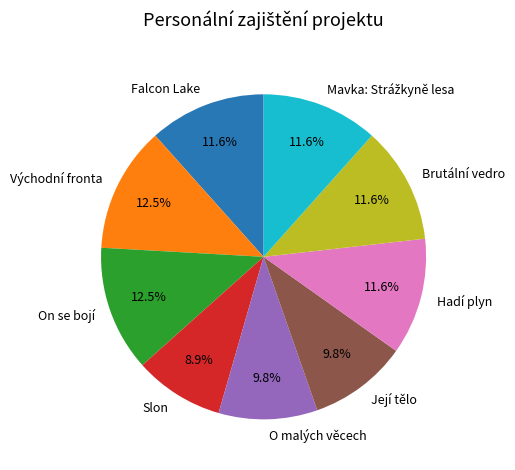

To the nearest percent, what is the difference between the largest and smallest slice percentages?

4%